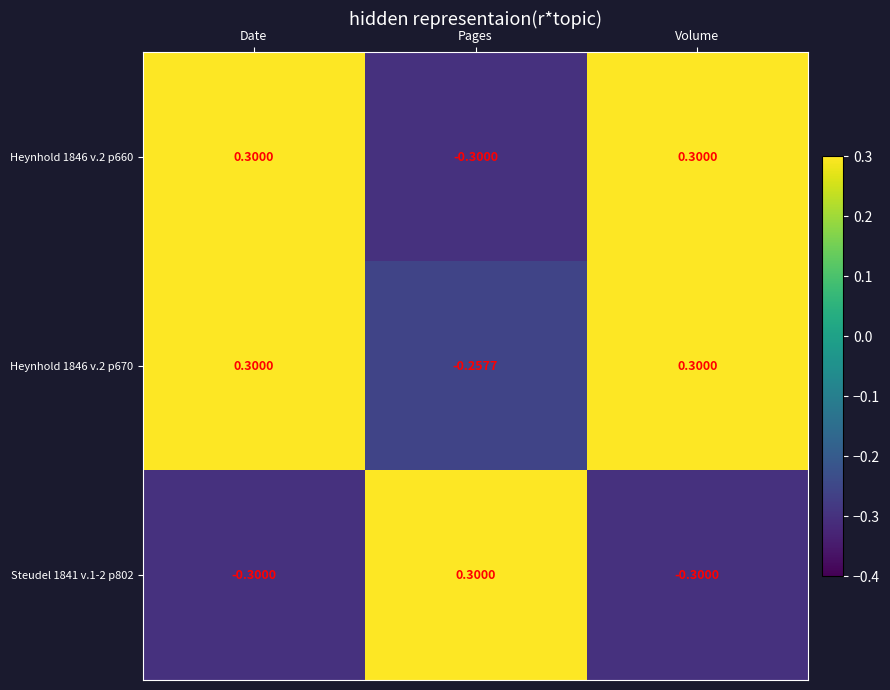

Is the value of Heynhold 1846 v.2 p670 at Pages greater than the value of Heynhold 1846 v.2 p660 at Volume?

No